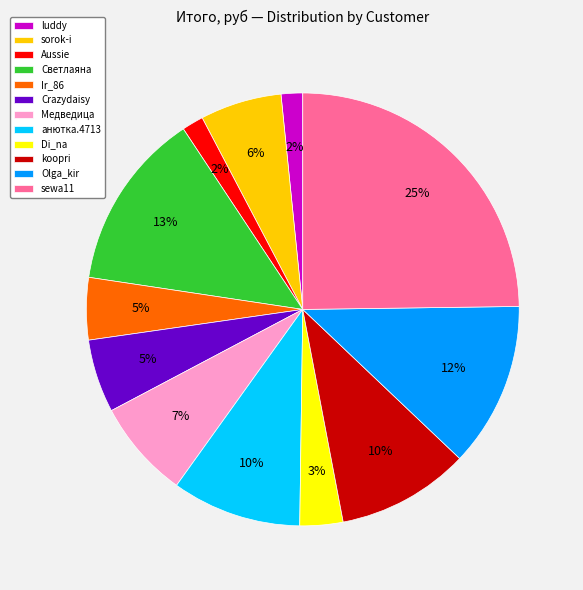

Between Ir_86 and Aussie, which is larger?

Ir_86